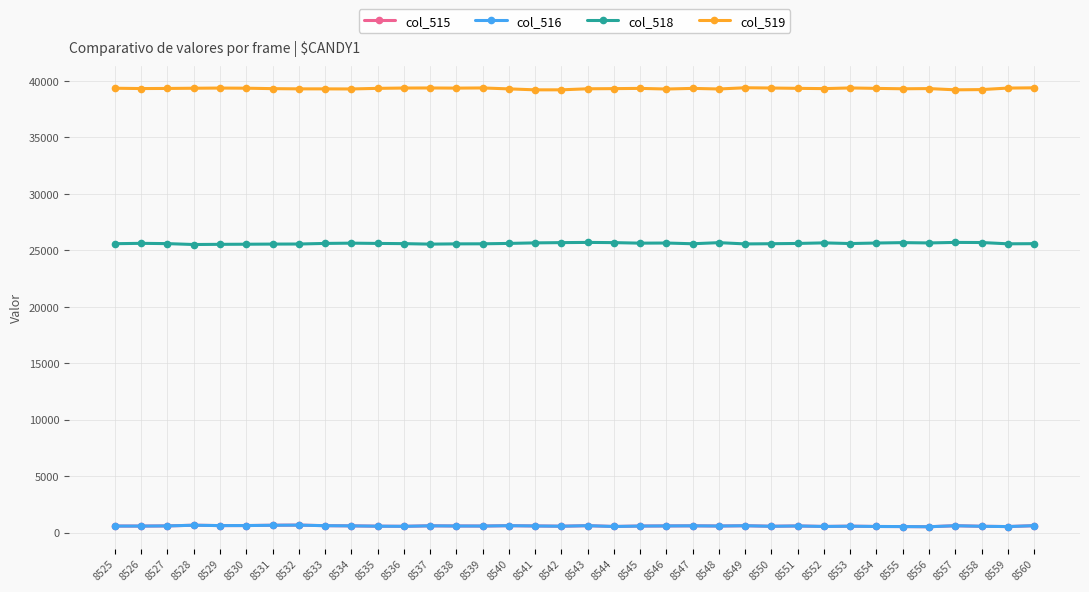

True or false: col_516 and col_519 cross at least once.

False